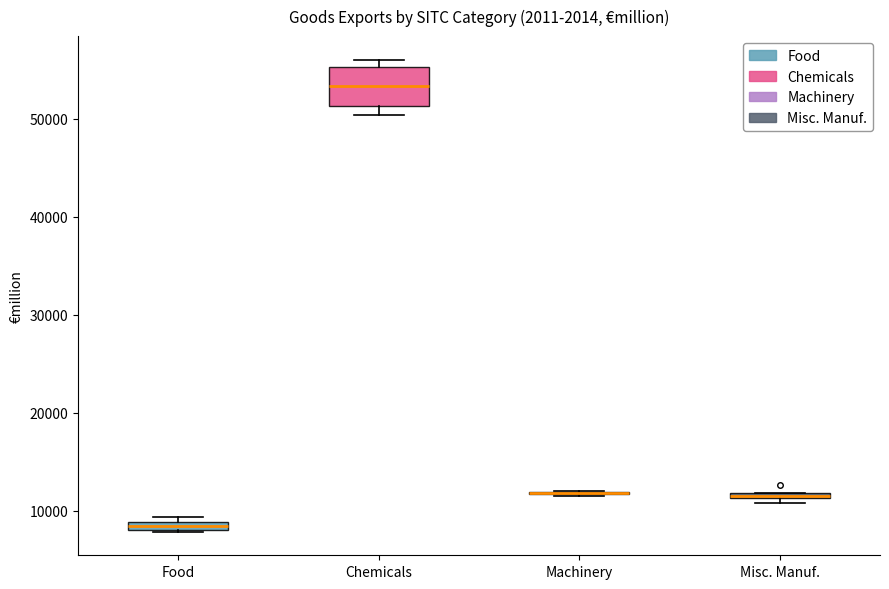

Comparing the boxes themselves (not the whiskers), which one is the tallest?

Chemicals